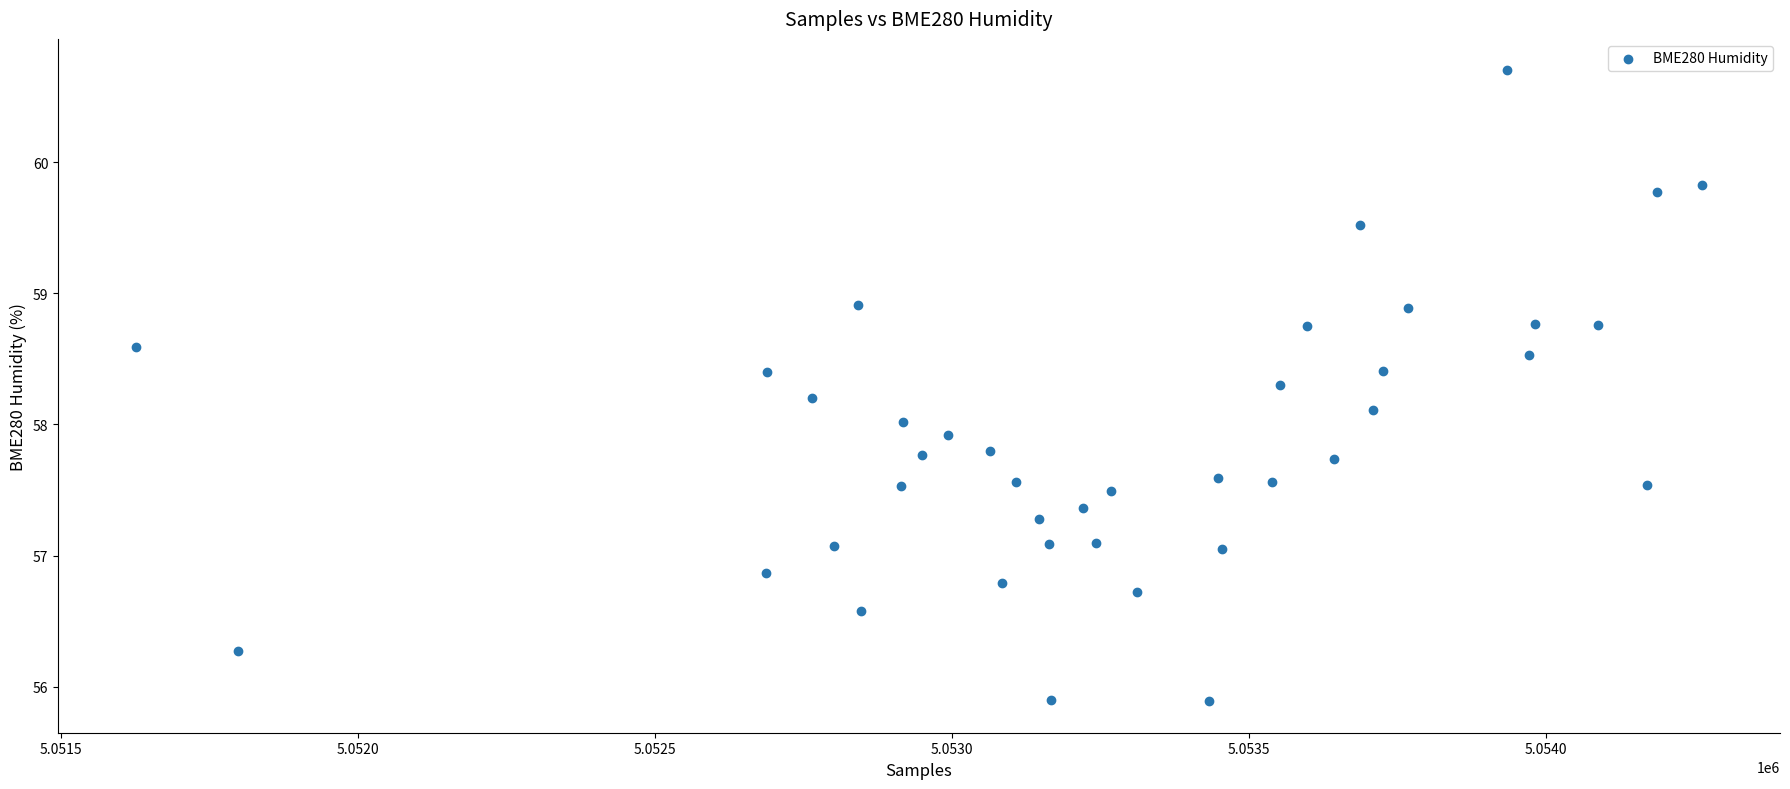

What is the range of X values (max minus min)?

2635.0